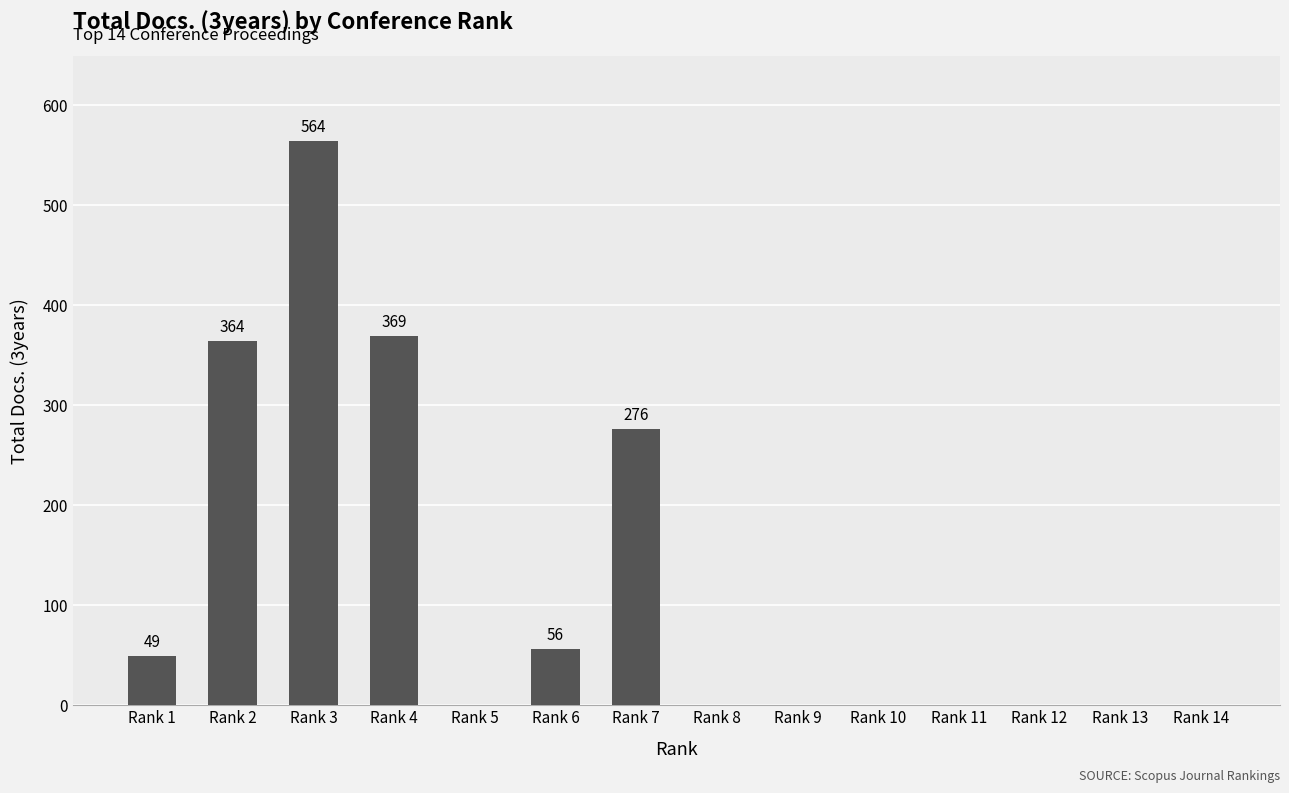

What is the greatest value displayed?

564